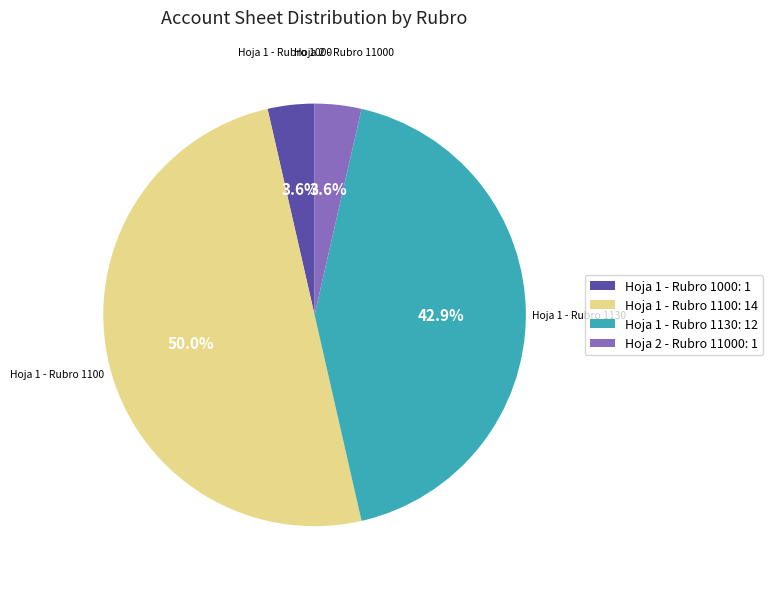

Which slice is the largest?

Hoja 1 - Rubro 1100: 14